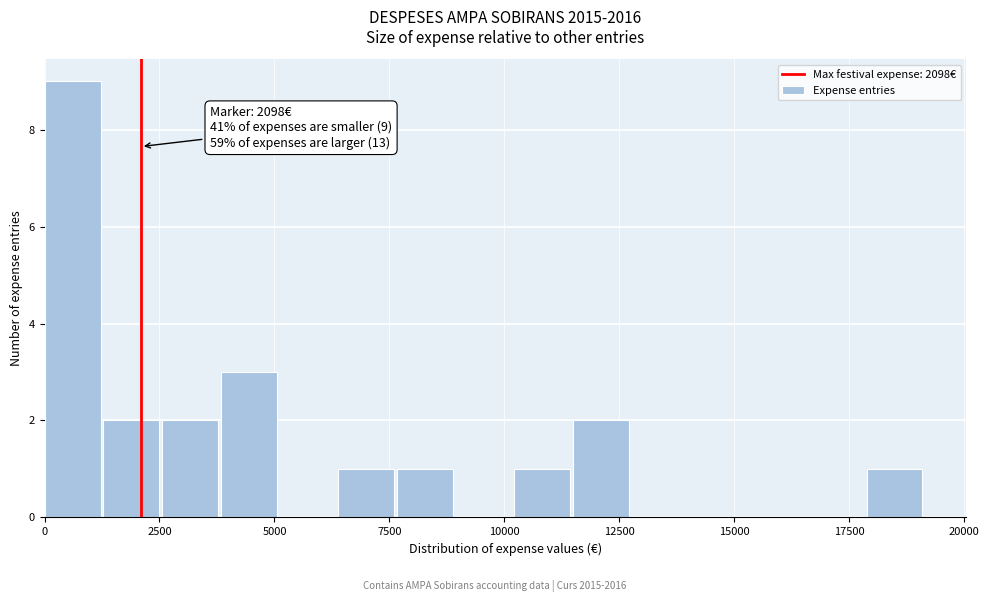

Around what value on the x-axis is the tallest bar? Give the approximate position of its centre, as read against the axis.

500